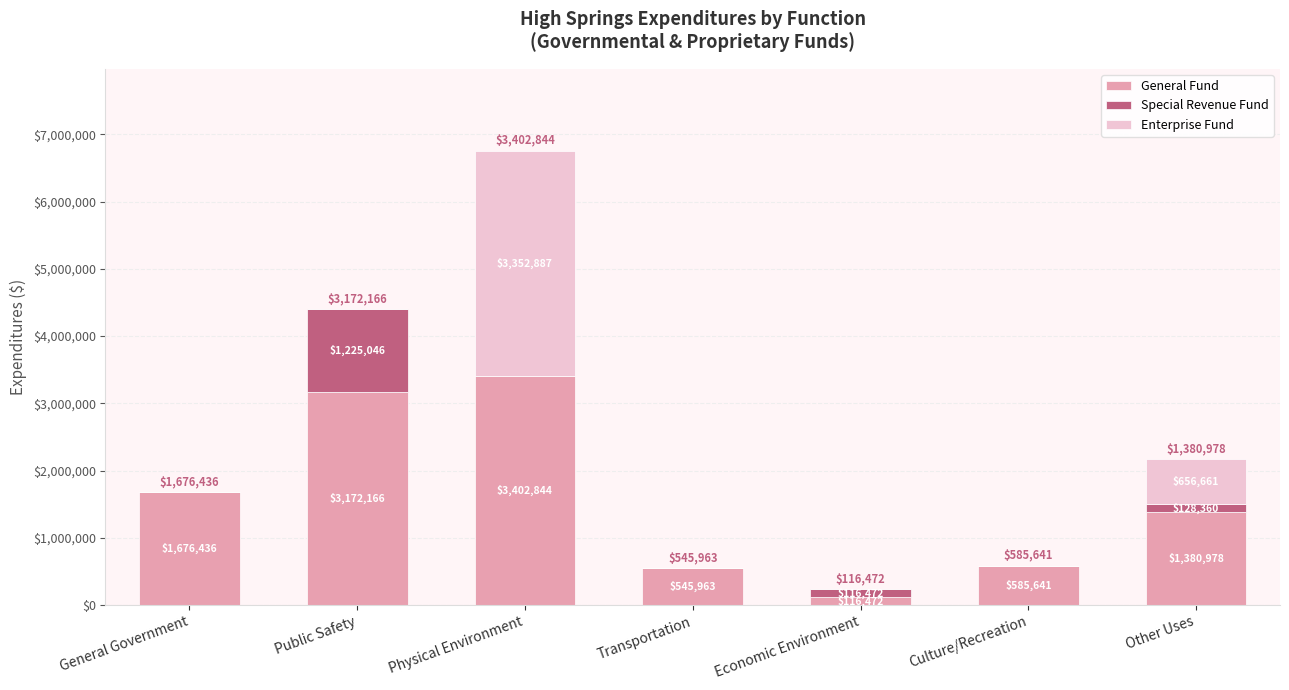

At which category is the sum across all series the highest?

Physical Environment